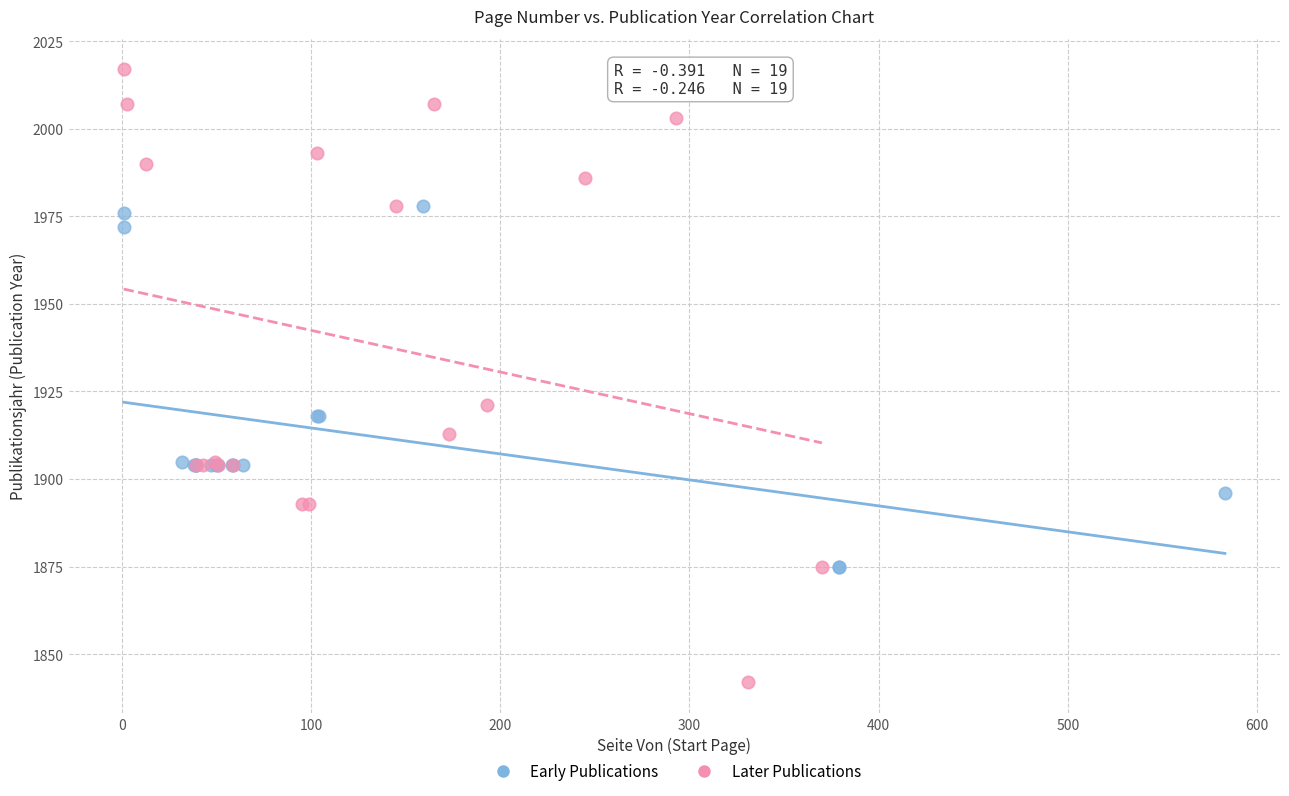

Which series has the largest Y range (max minus min)?

Later Publications